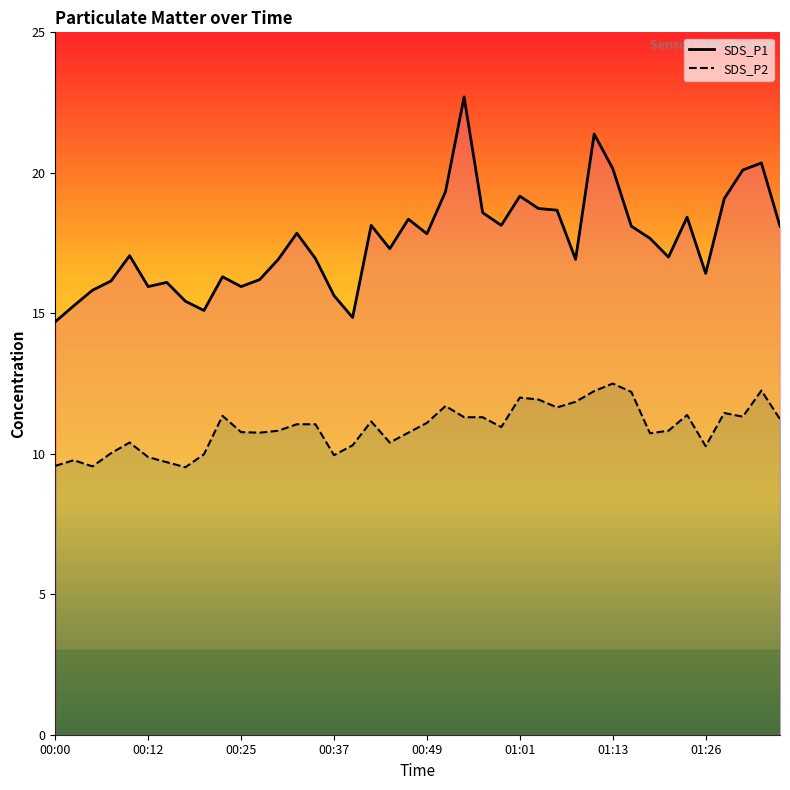

What is the average value of the SDS_P1 series?

17.6